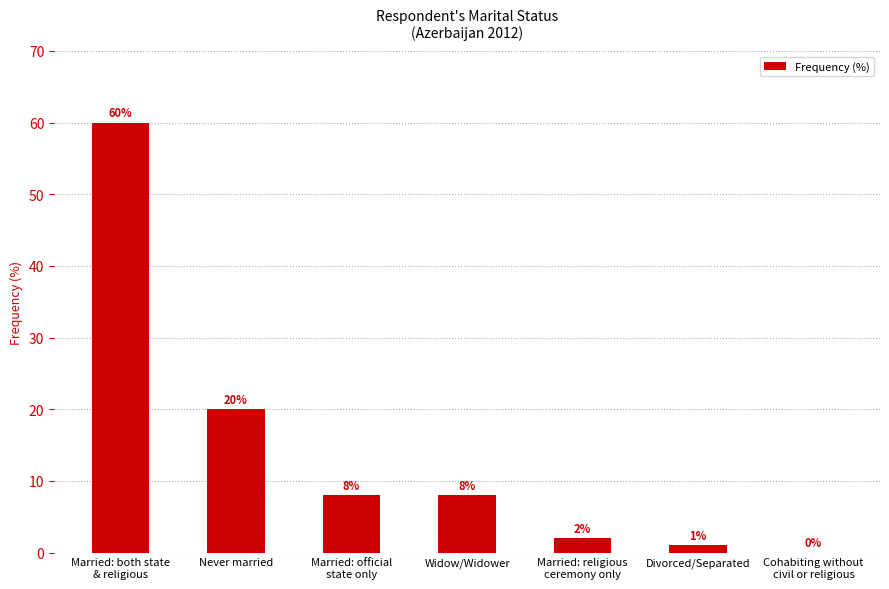

What is the maximum value shown in the chart?

60